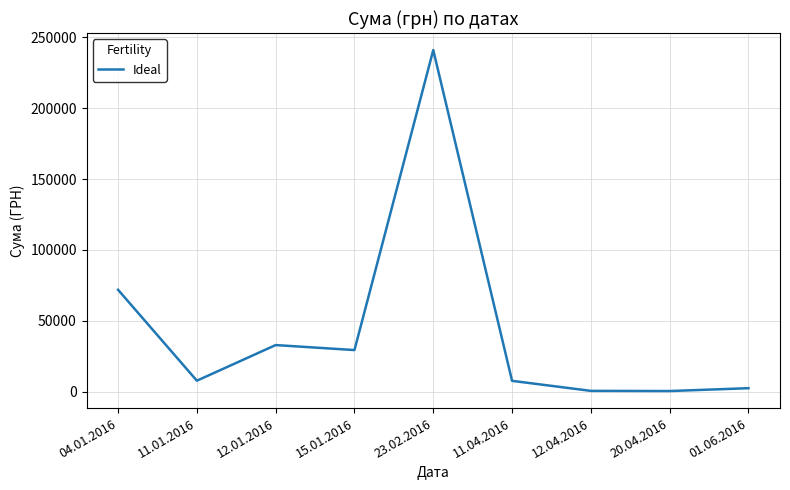

Where is the data nearest to the value 120715?

04.01.2016